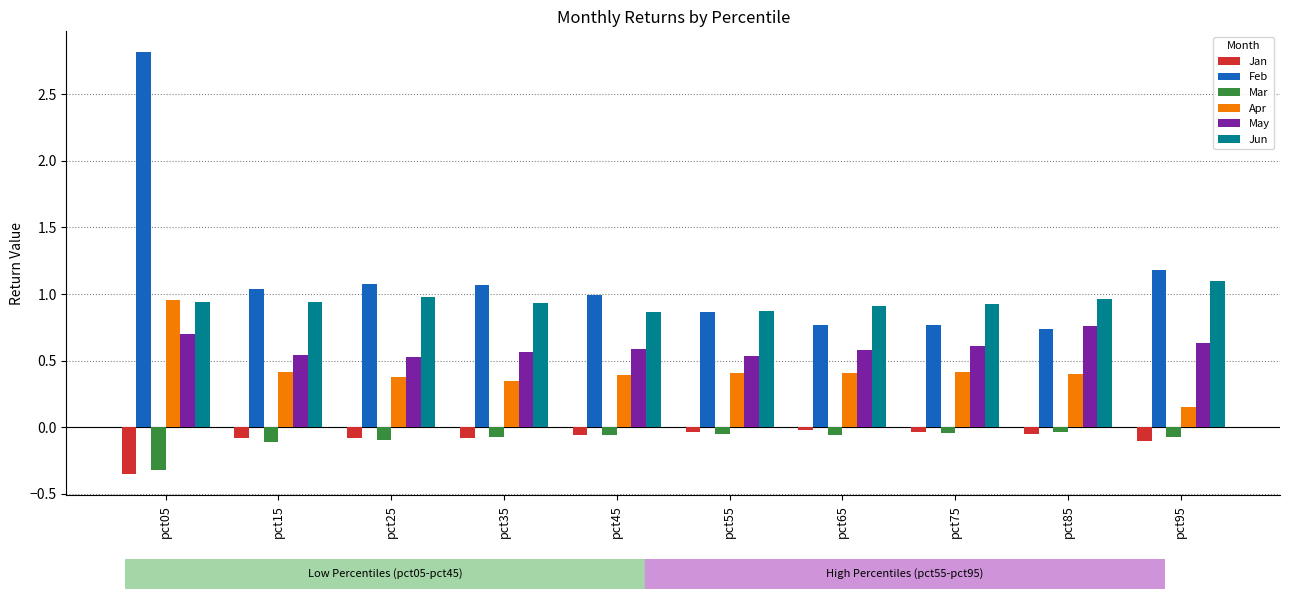

What is the average value of the Apr series?

0.4